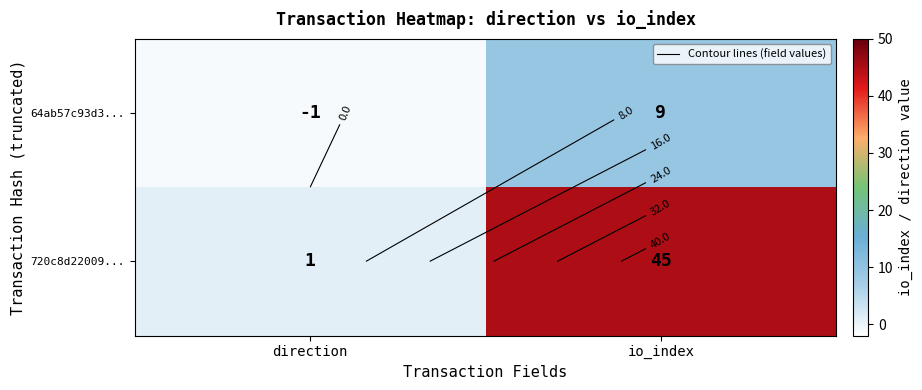

How many series are shown in this chart?

2